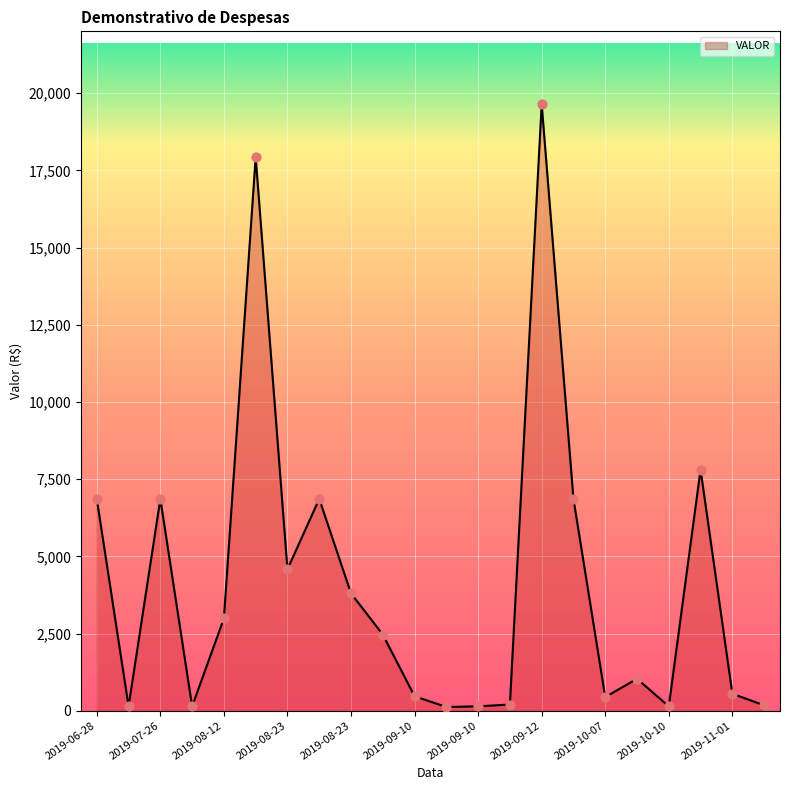

What is the greatest value displayed?

19646.0